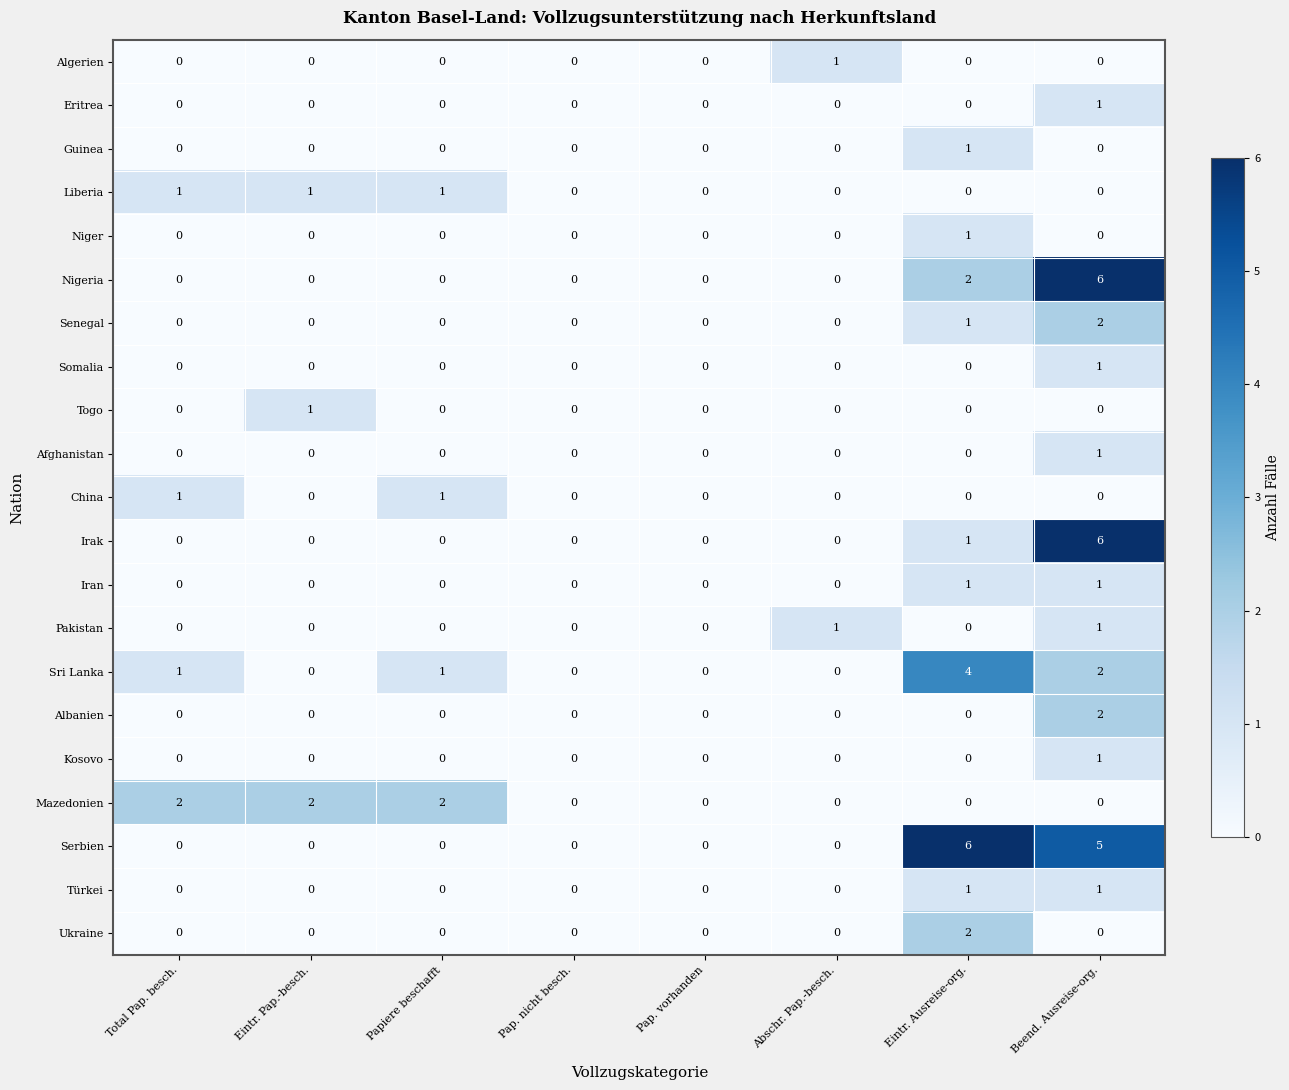

What is the difference between the maximum and minimum values in the Serbien series?

6